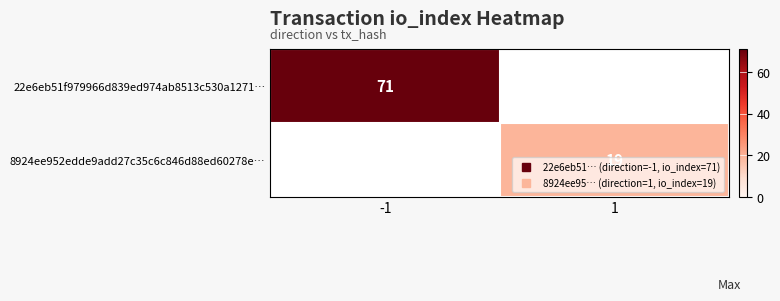

Rank the series at -1 from highest to lowest value.

22e6eb51f979966d839ed974ab8513c530a1271…, 8924ee952edde9add27c35c6c846d88ed60278e…